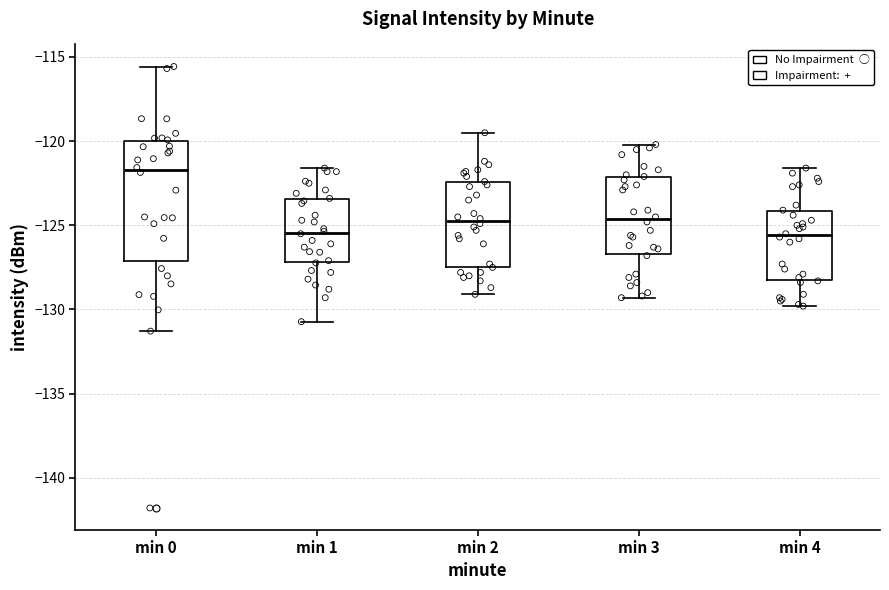

Reading left to right, read every box against the y-axis: the position of its median line, the range the box covers, and the ends of its whiskers. The values are not printed on the chart, so give them approximately, as read against the axis.

min 0: median -121.5, box -127.0 to -120.0, whiskers -131.5 to -115.5
min 1: median -125.5, box -127.0 to -123.5, whiskers -130.5 to -121.5
min 2: median -124.5, box -127.5 to -122.5, whiskers -129.0 to -119.5
min 3: median -124.5, box -126.5 to -122.0, whiskers -129.5 to -120.0
min 4: median -125.5, box -128.0 to -124.0, whiskers -130.0 to -121.5